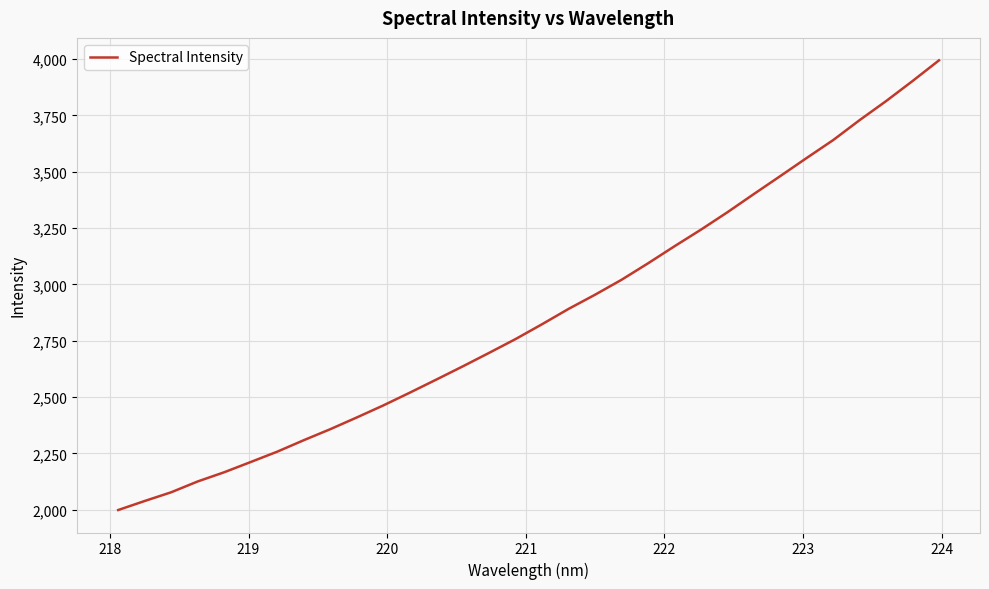

What is the maximum value shown in the chart?

3994.1